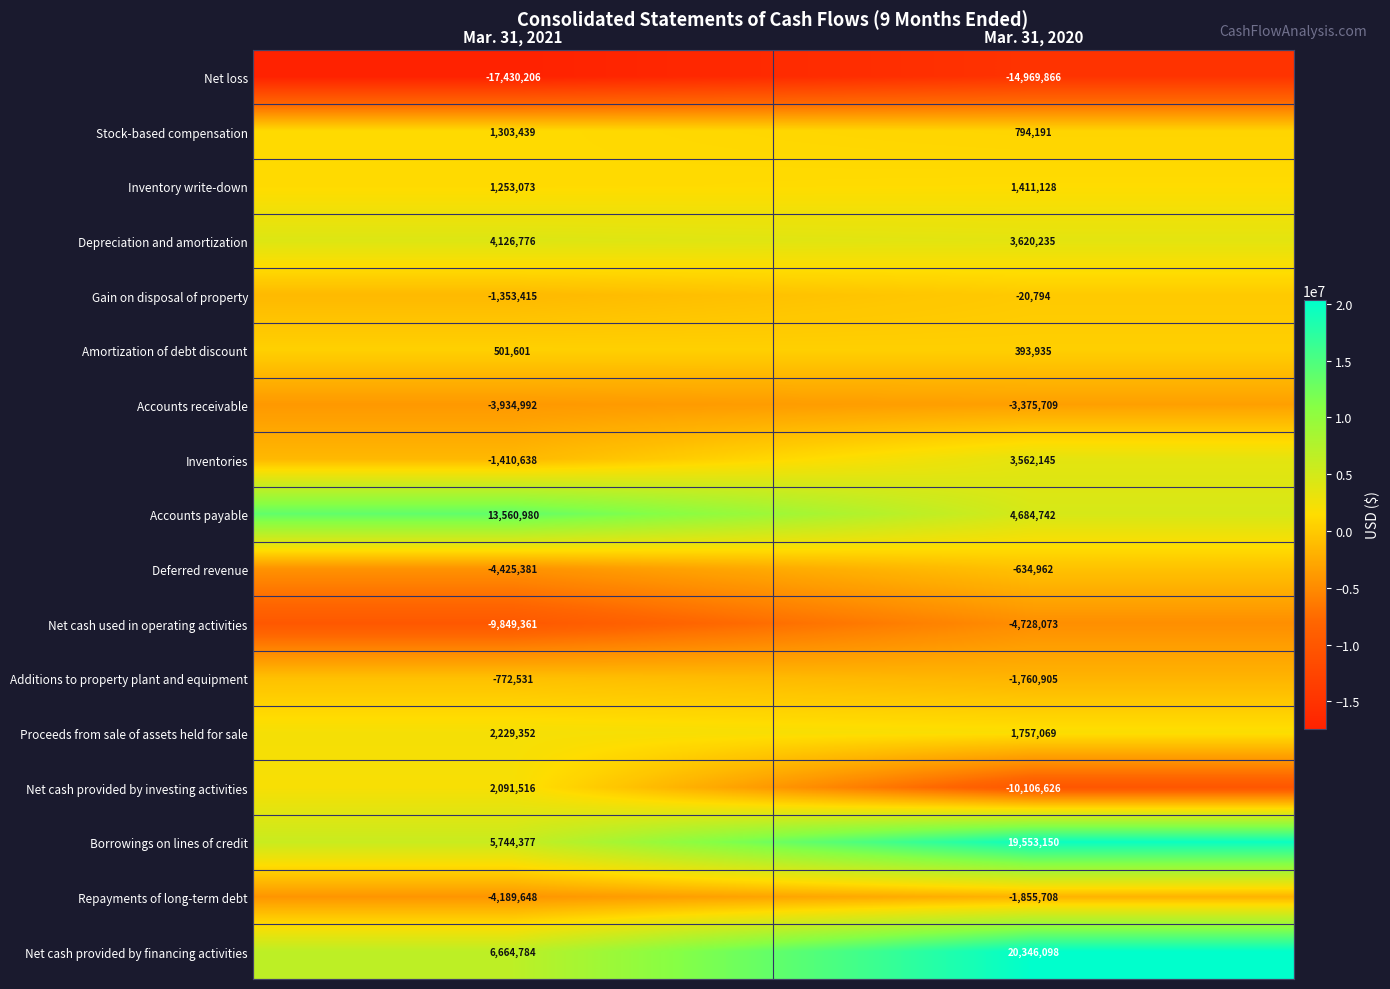

What is the sum of all Amortization of debt discount values?

895536